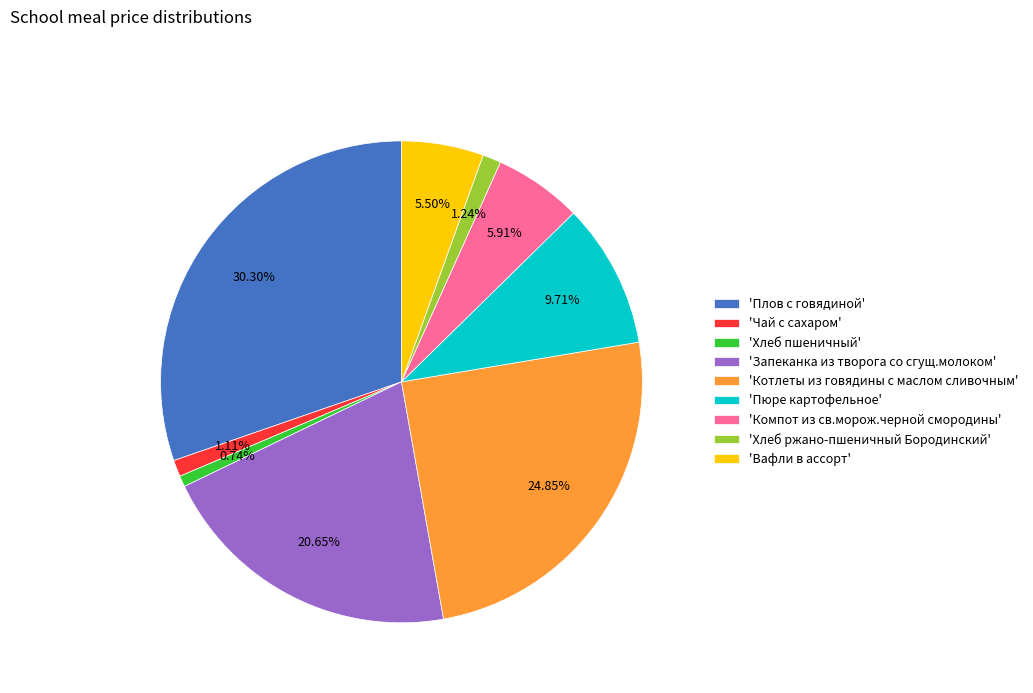

Do 'Пюре картофельное' and 'Плов с говядиной' together represent more than half of the pie?

No